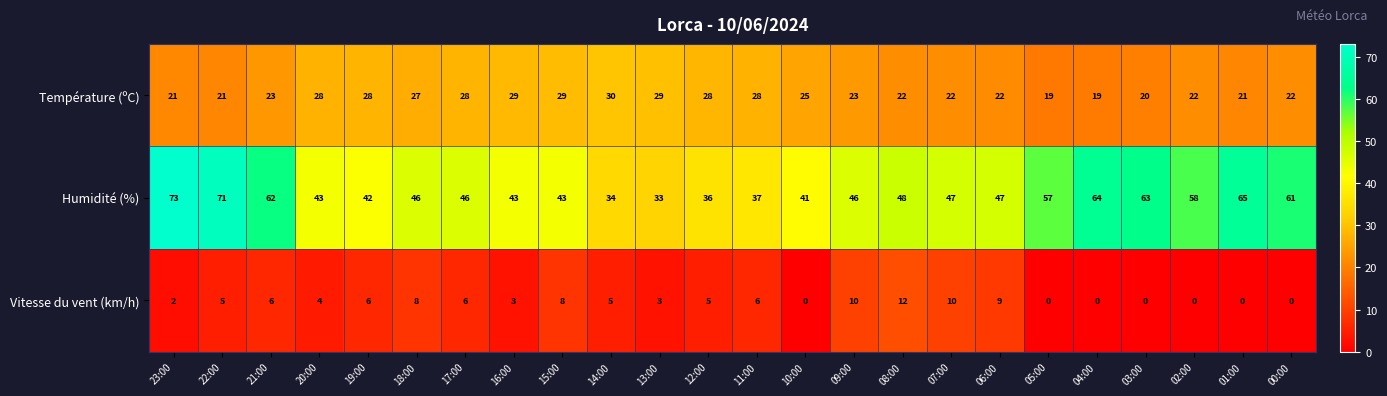

What is the average value of the Humidité (%) series?

50